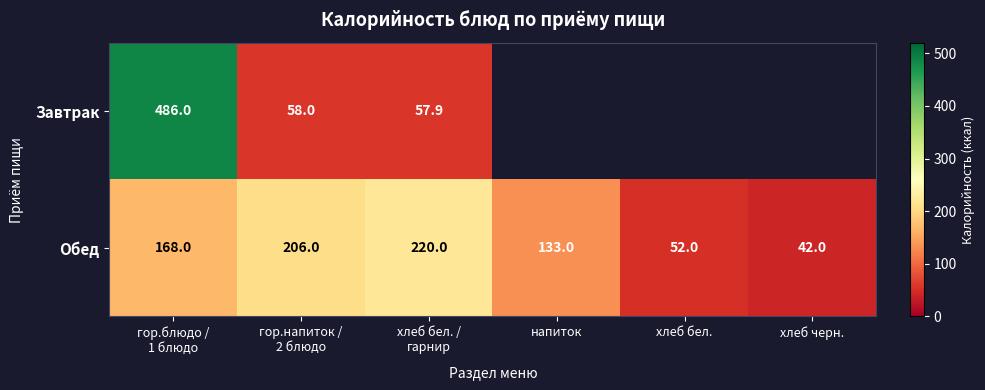

What is the difference between the maximum and minimum values in the Обед series?

178.0